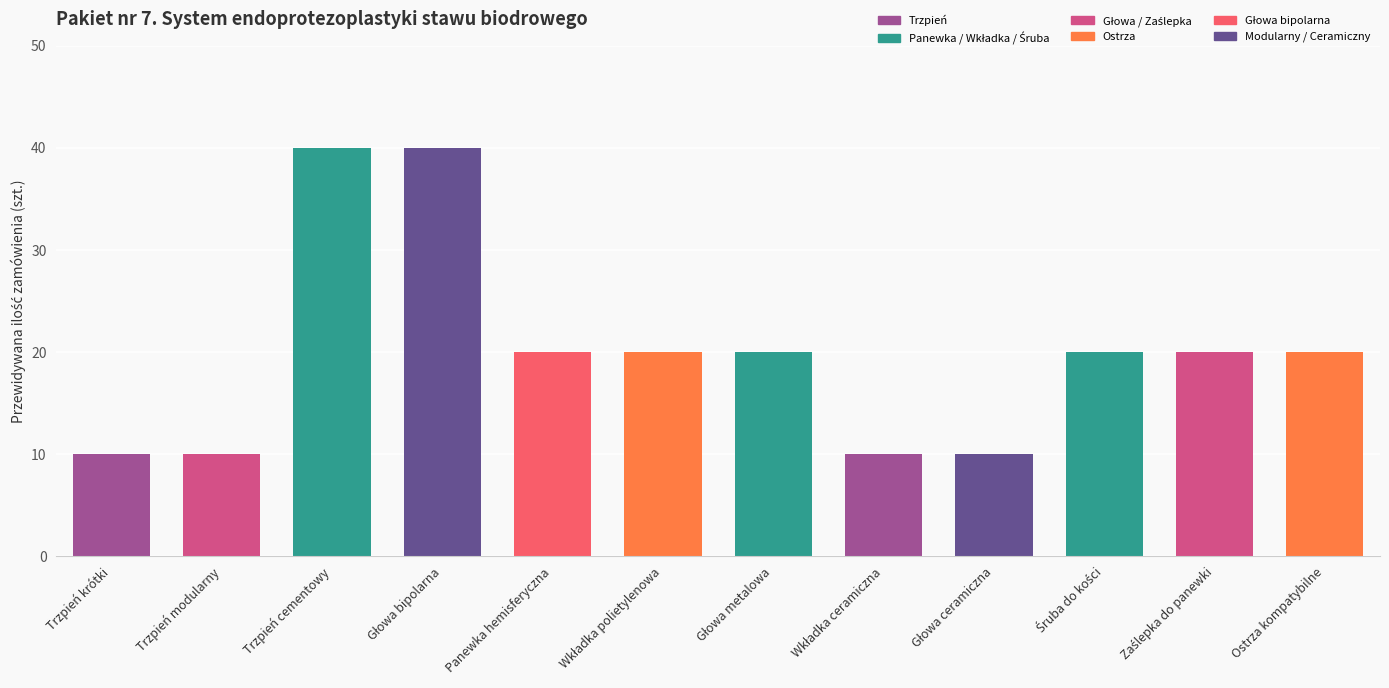

What is the greatest value displayed?

40